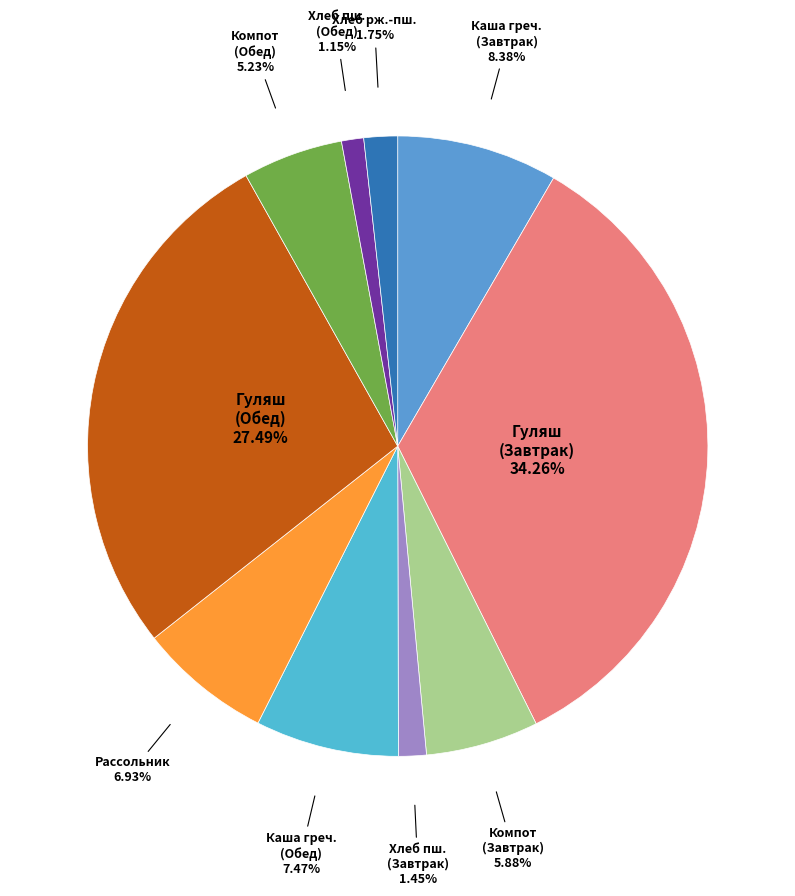

Count the number of slices in the pie.

10